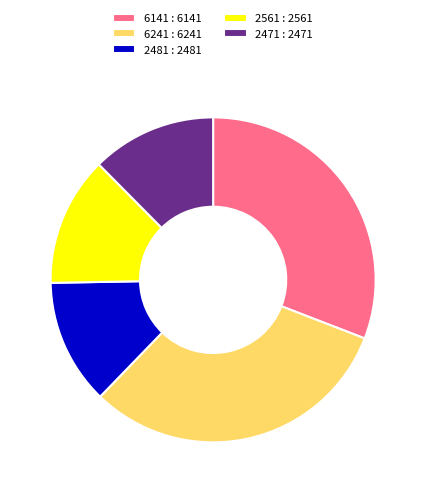

Which has a higher value, 6141 or 2471?

6141